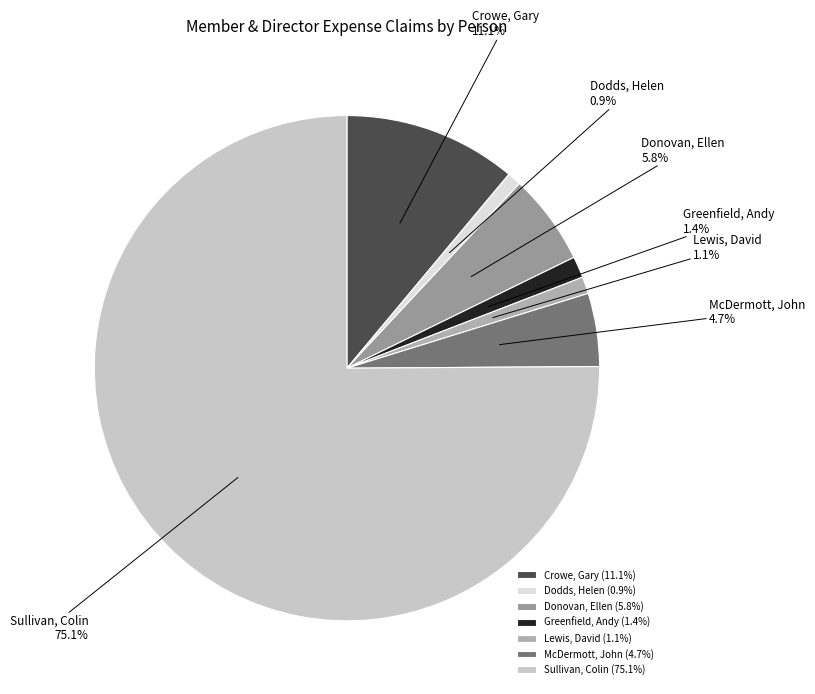

What is the ratio of the value at McDermott, John to the value at Donovan, Ellen?

0.8